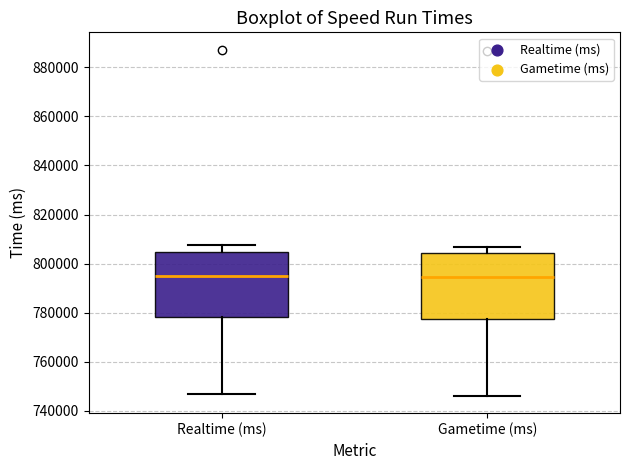

Where is the lower edge of the box for Gametime (ms) on the y-axis? The values are not printed on the chart, so give them approximately, as read against the axis.

778000